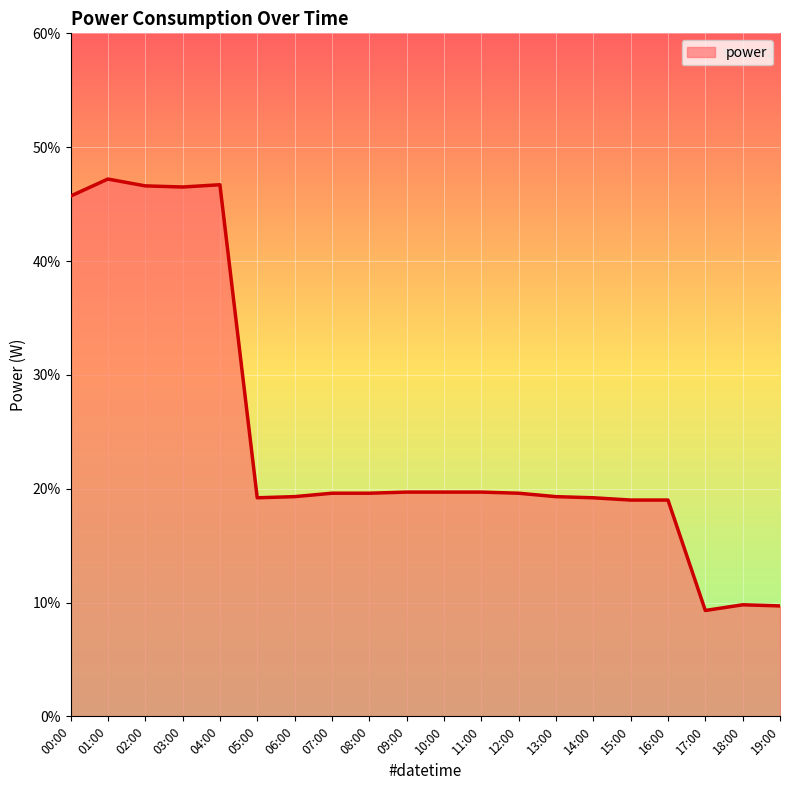

Does the chart display data point markers on the line(s)?

No